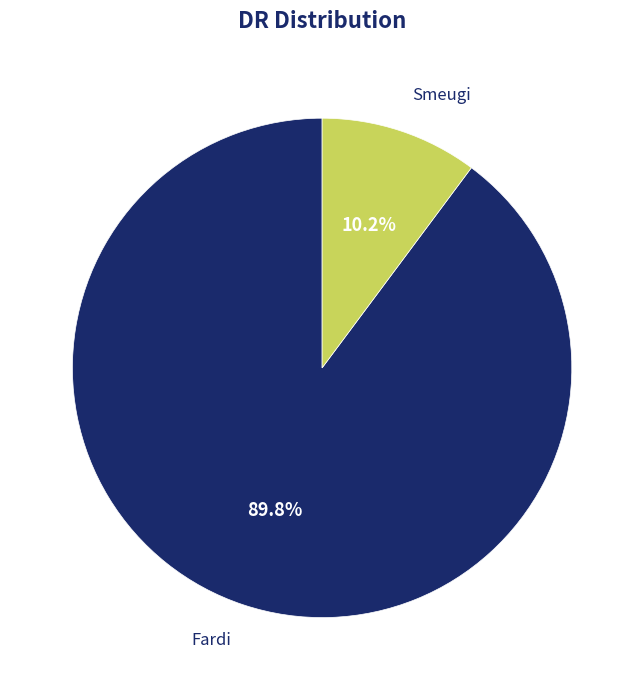

Rank the categories by value from highest to lowest.

Fardi, Smeugi